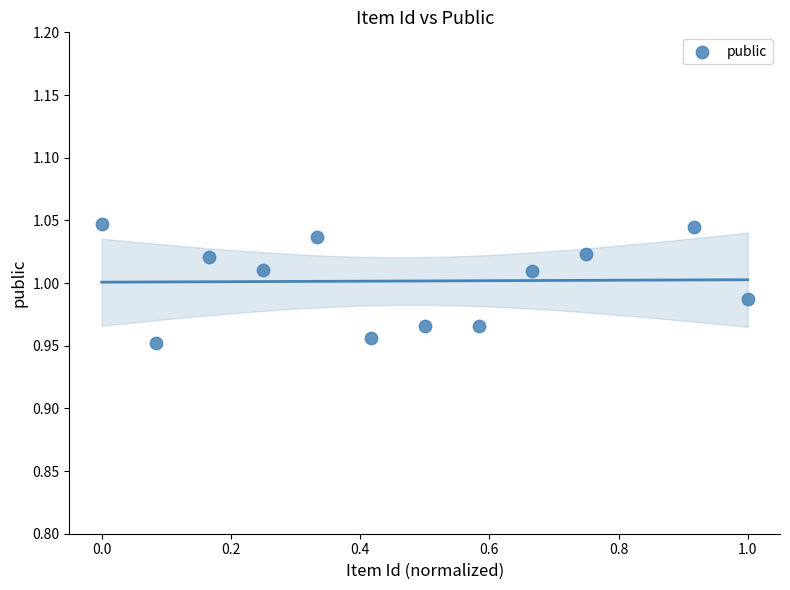

What is the average X value?

0.5